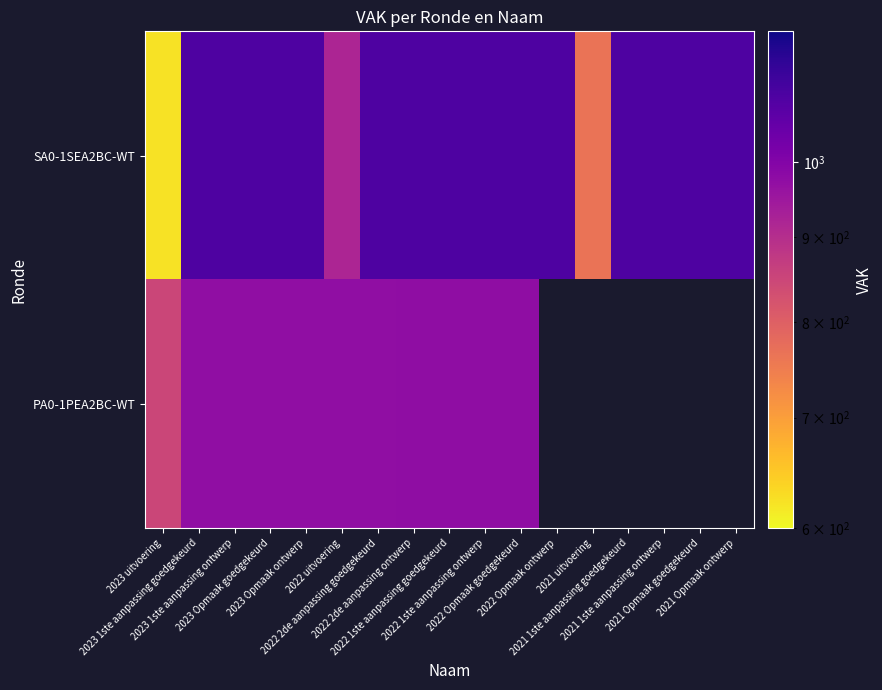

Which label corresponds to the smallest value in the chart?

2023 uitvoering